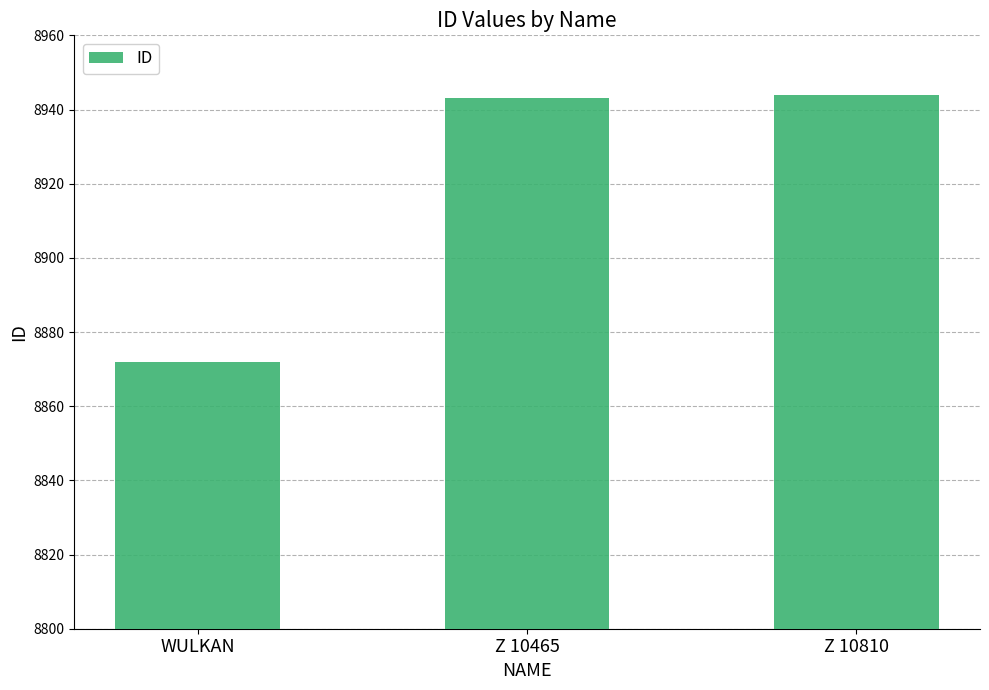

Reading left to right, transcribe all the data shown in this chart.

WULKAN=8872	Z 10465=8943	Z 10810=8944